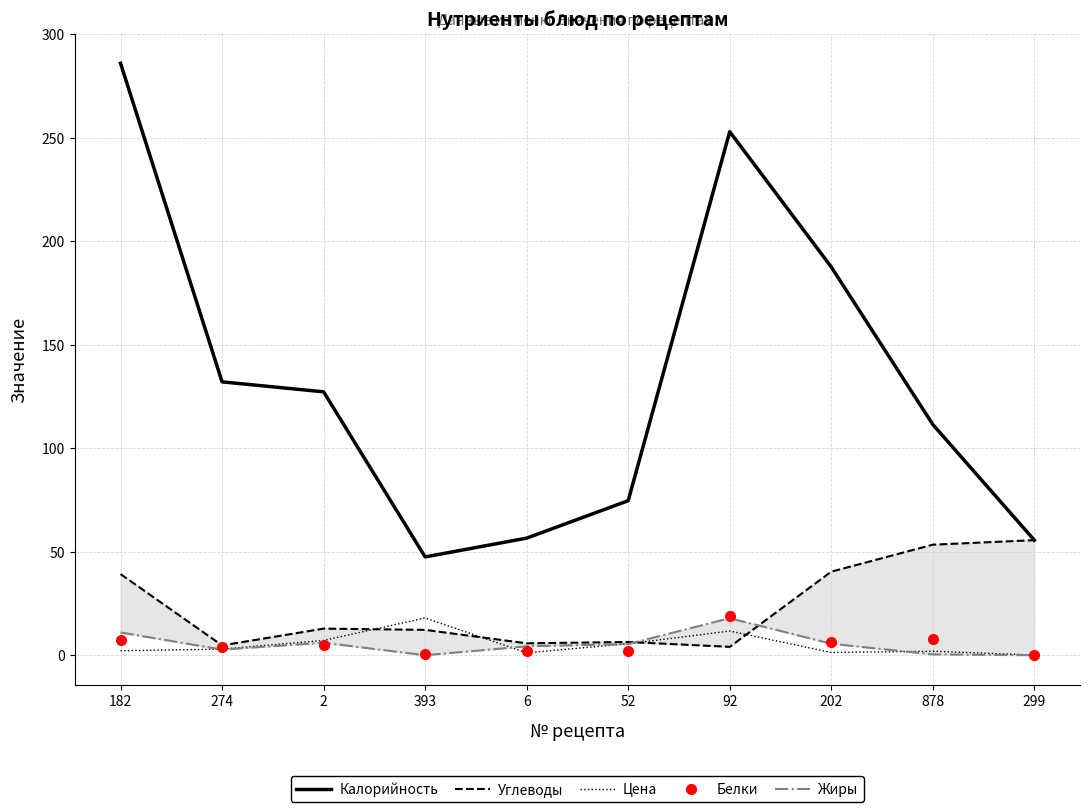

What is the difference between the maximum and minimum values in the Белки series?

18.8